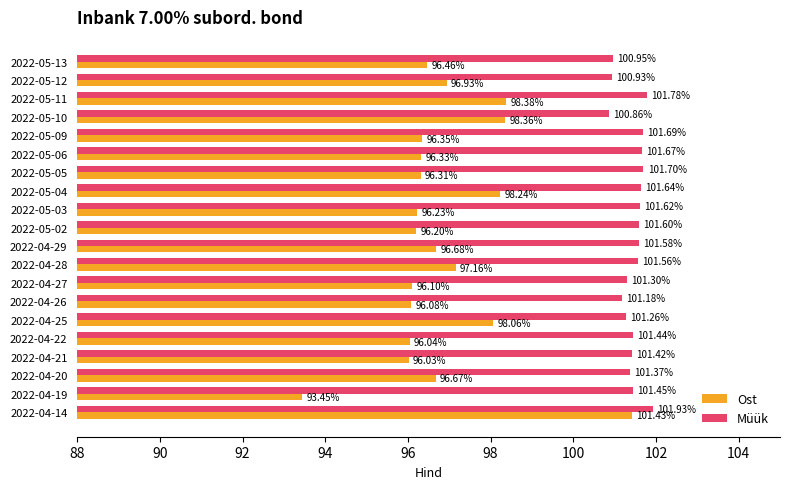

At 2022-05-04, list the series in order from largest to smallest.

Müük, Ost